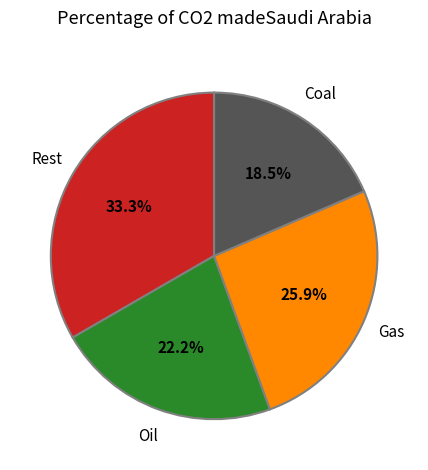

To the nearest percent, what is the difference between the largest and smallest slice percentages?

15%